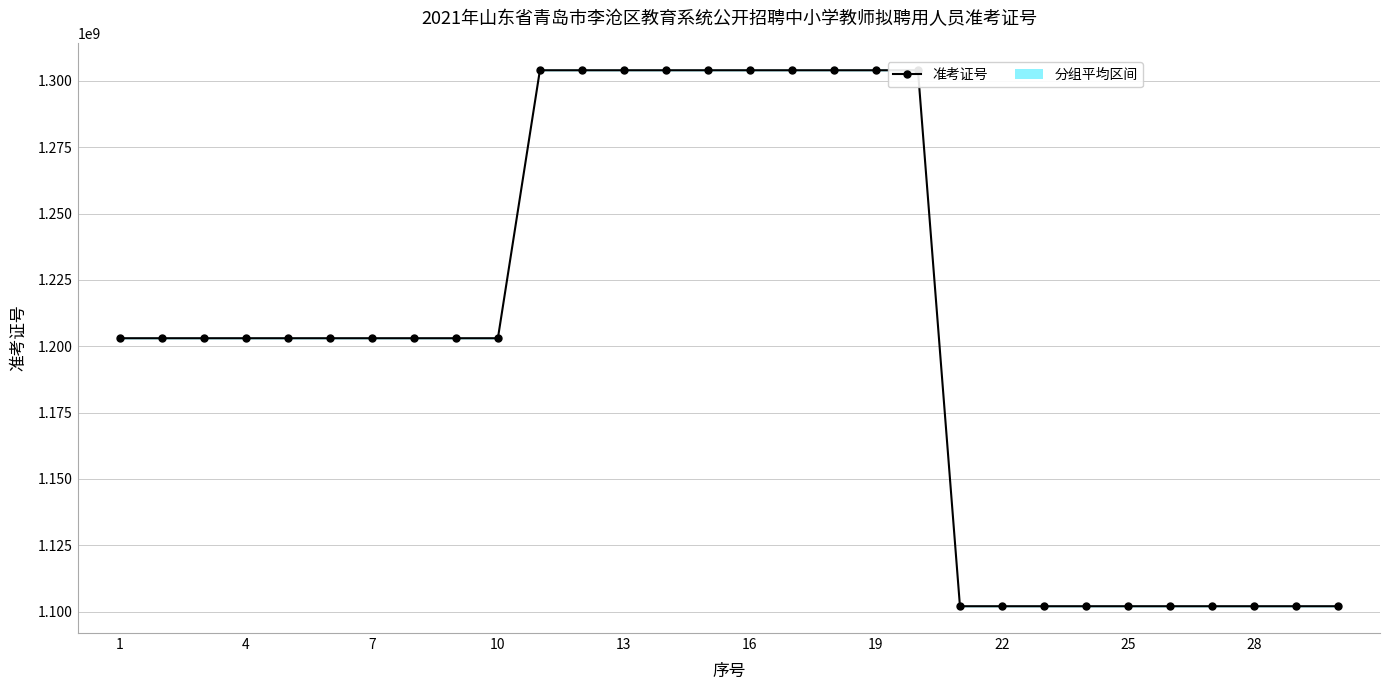

What is the value of the 29th point from the left?

1102011122